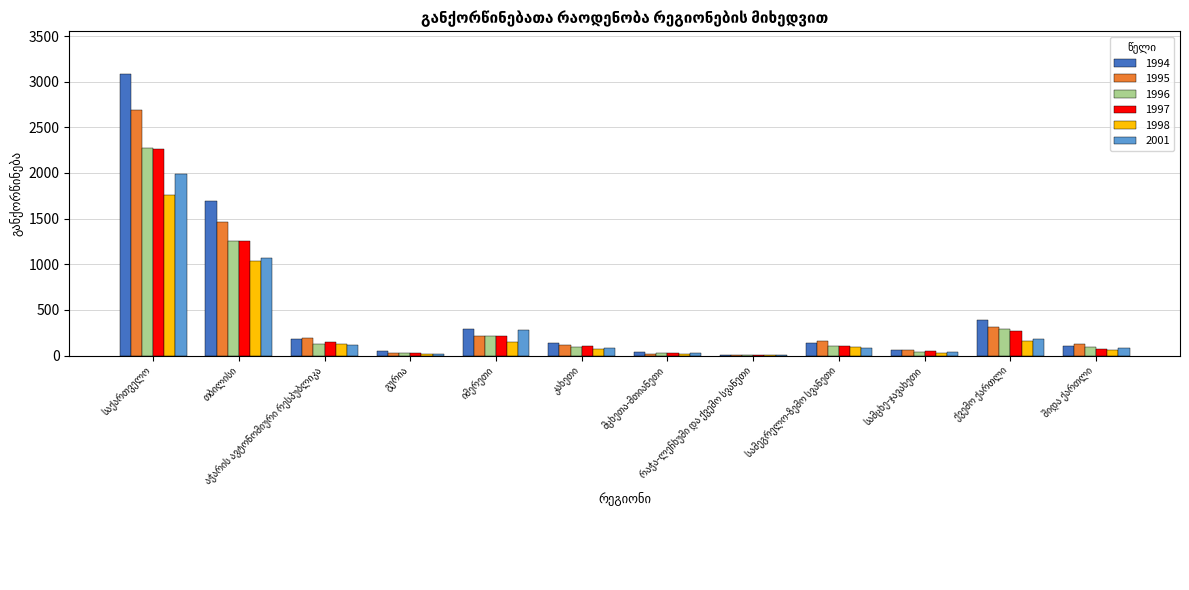

What is the greatest value displayed?

3089